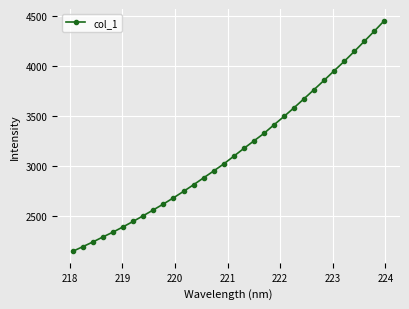

What is the difference between the maximum and minimum values?

2314.6